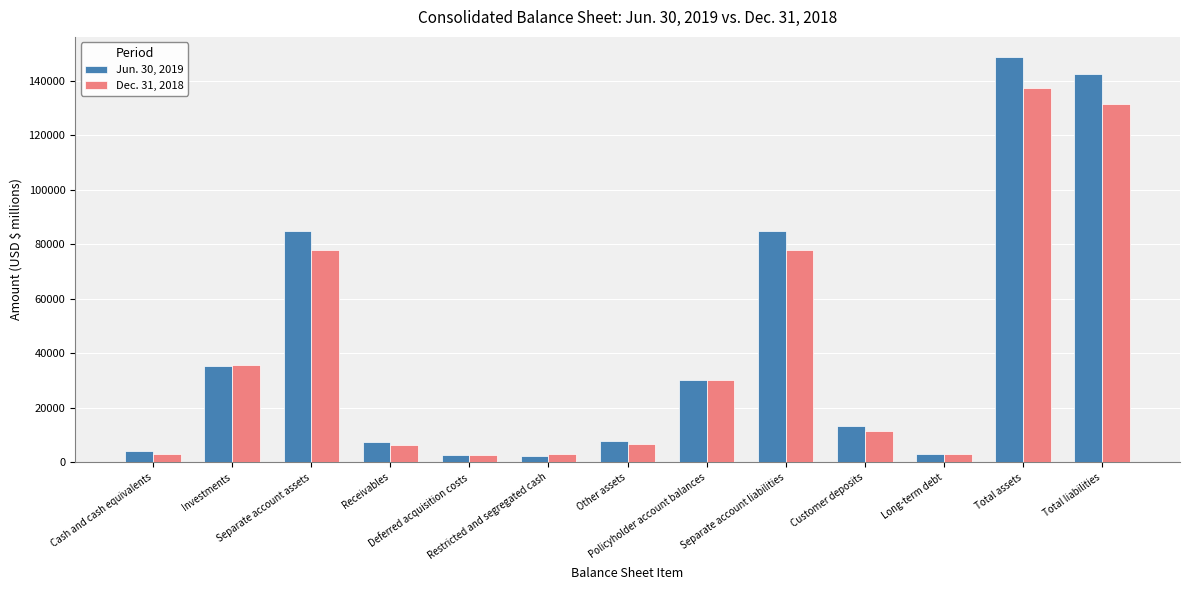

At which category is the sum across all series the highest?

Total assets